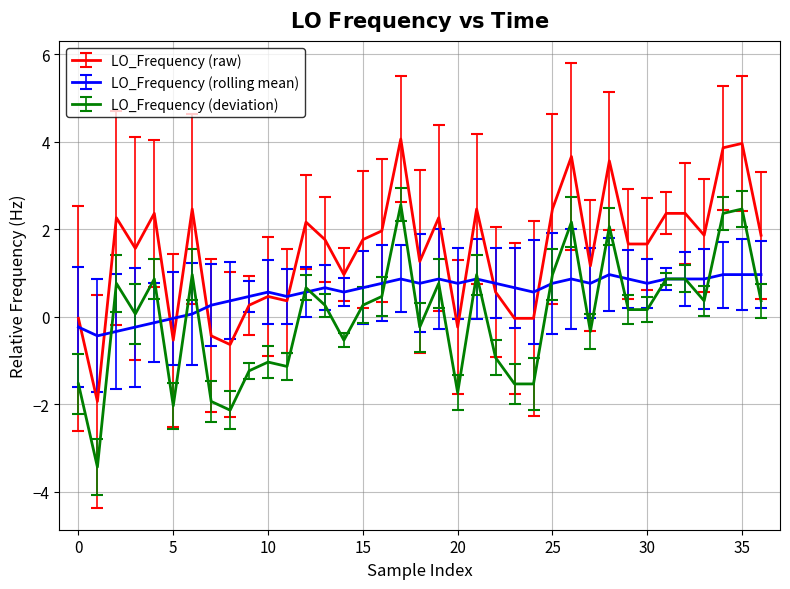

How many distinct data groups are displayed?

3